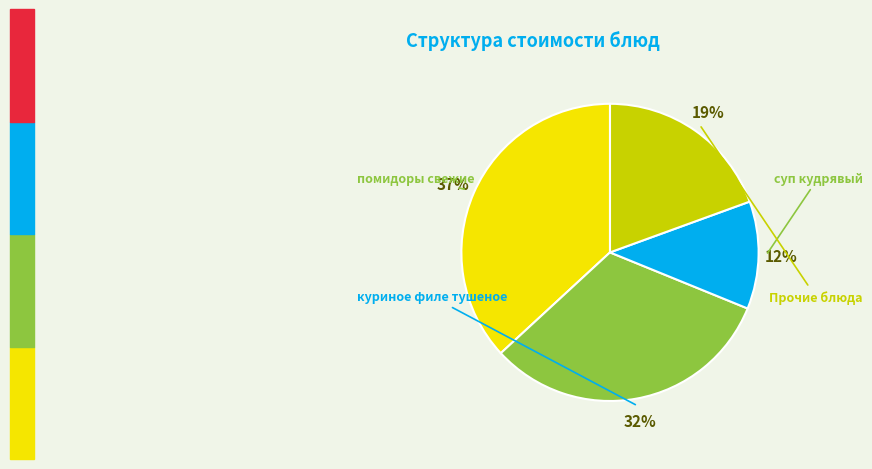

To the nearest percent, what is the difference between the largest and smallest slice percentages?

25%